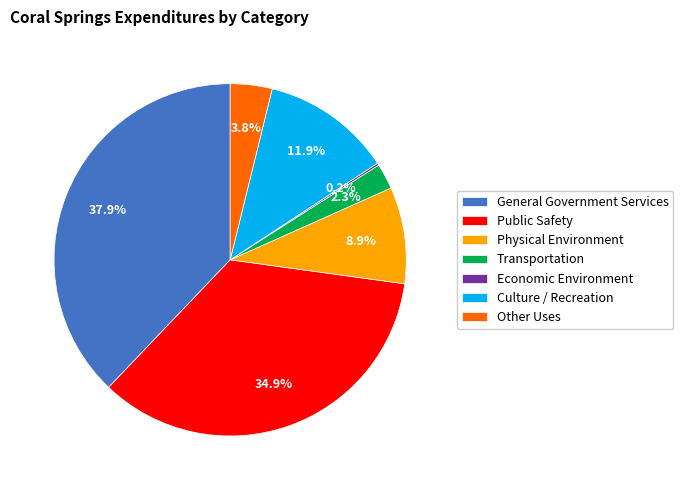

The Public Safety slice represents 26% of the pie. True or false?

False